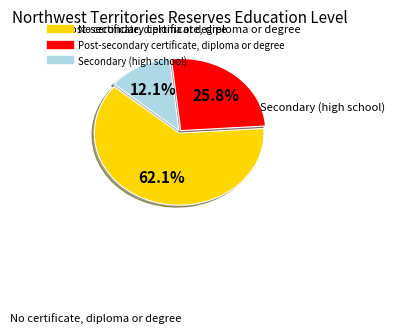

Does any single category account for the majority?

Yes